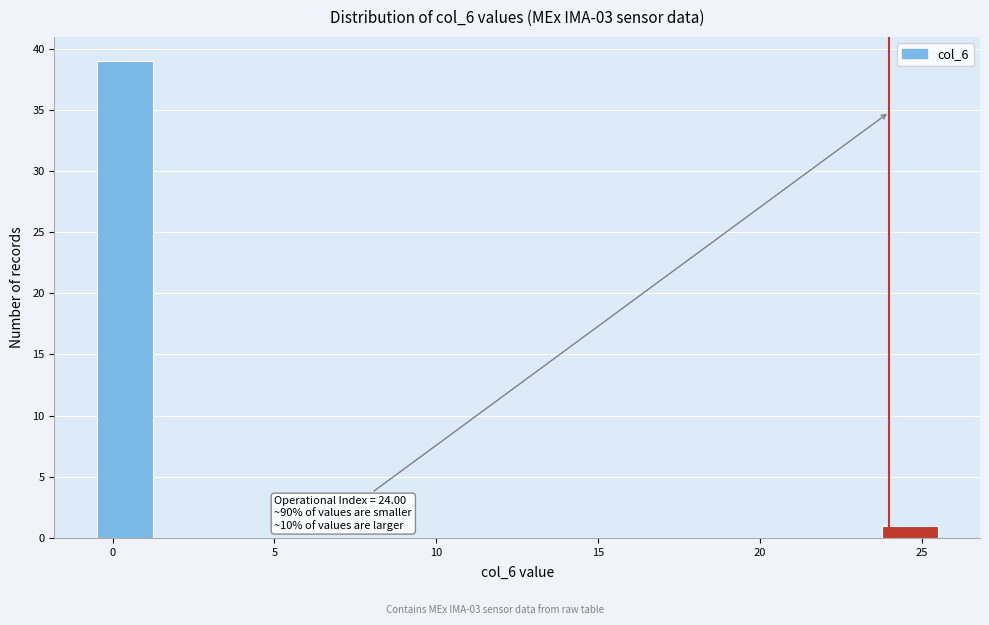

Read against the x-axis, roughly where is the centre of the tallest bar?

0.5